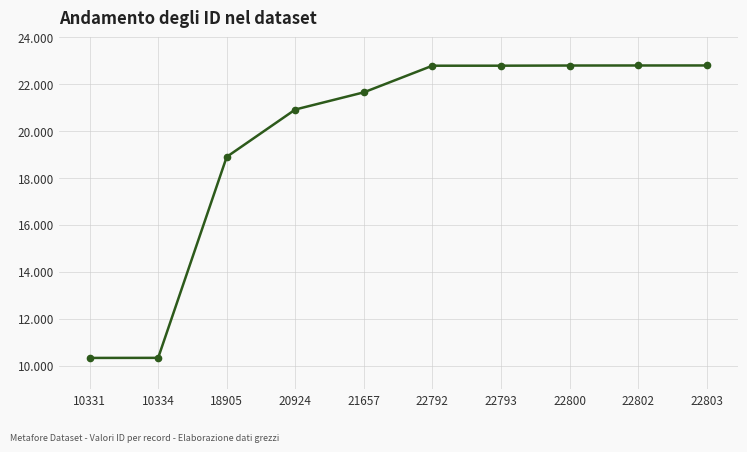

Reading left to right, transcribe all the data shown in this chart.

10331	10334	18905	20924	21657	22792	22793	22800	22802	22803